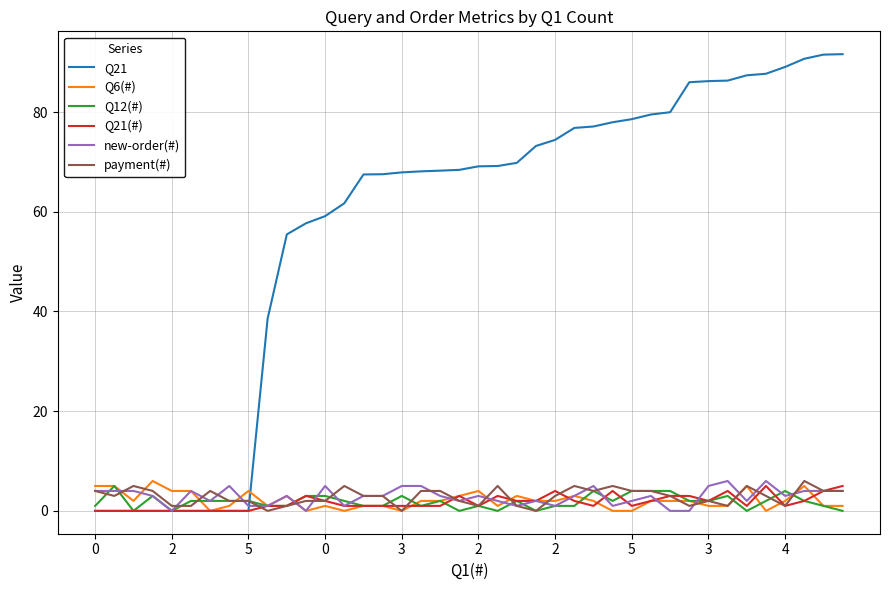

How many lines are shown in the chart?

6